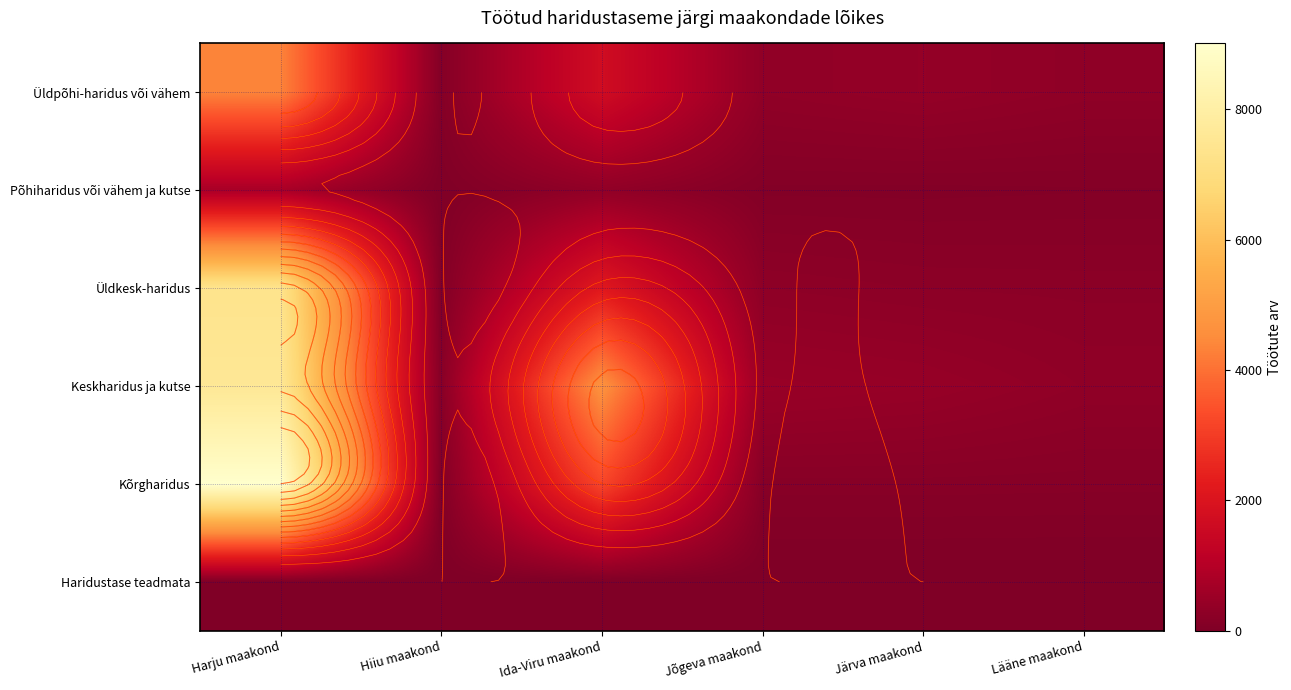

List the labels in order of Keskharidus ja kutse value, smallest first.

Hiiu maakond, Lääne maakond, Järva maakond, Jõgeva maakond, Ida-Viru maakond, Harju maakond